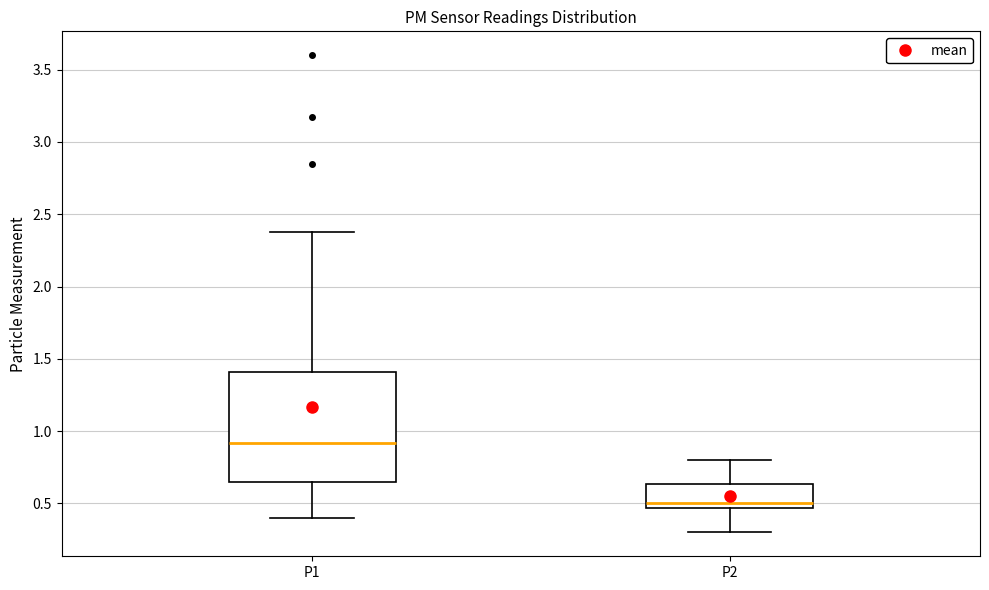

Comparing the boxes themselves (not the whiskers), which one is the tallest?

P1